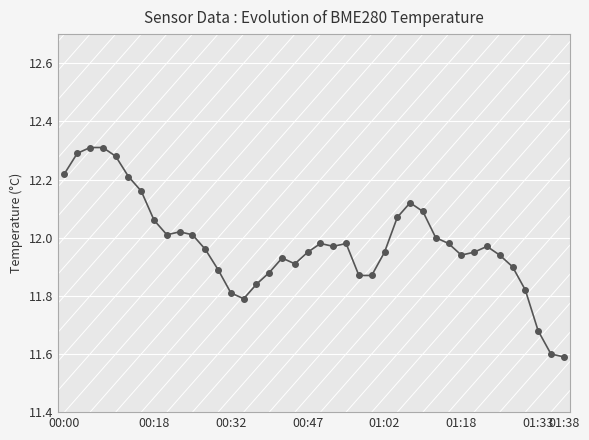

How many distinct data groups are displayed?

1